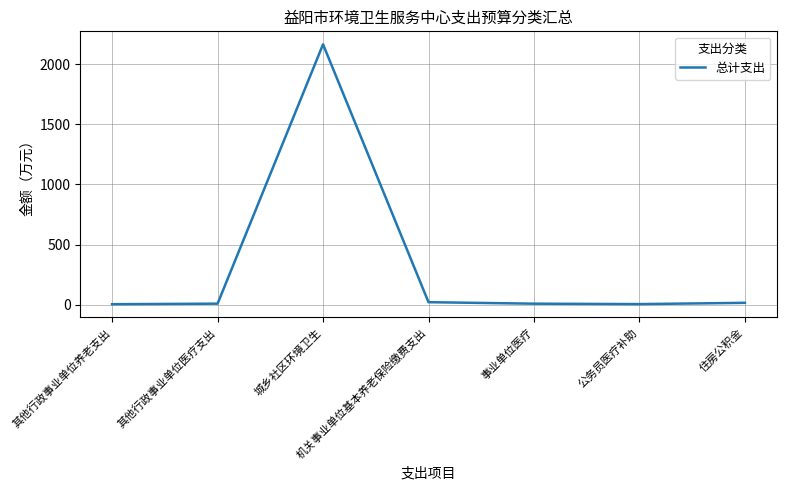

True or false: the data has more than 2 interior local peaks.

False